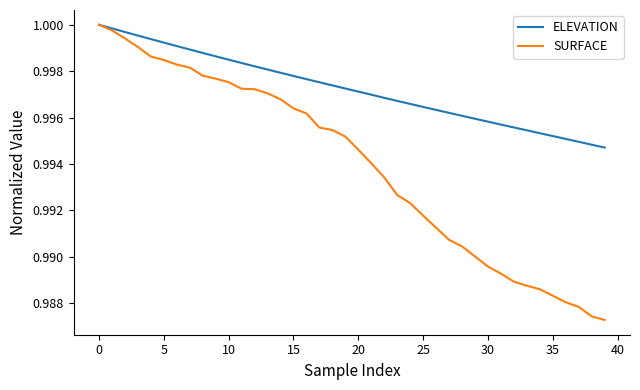

At how many categories does at least one series exceed 0?

40